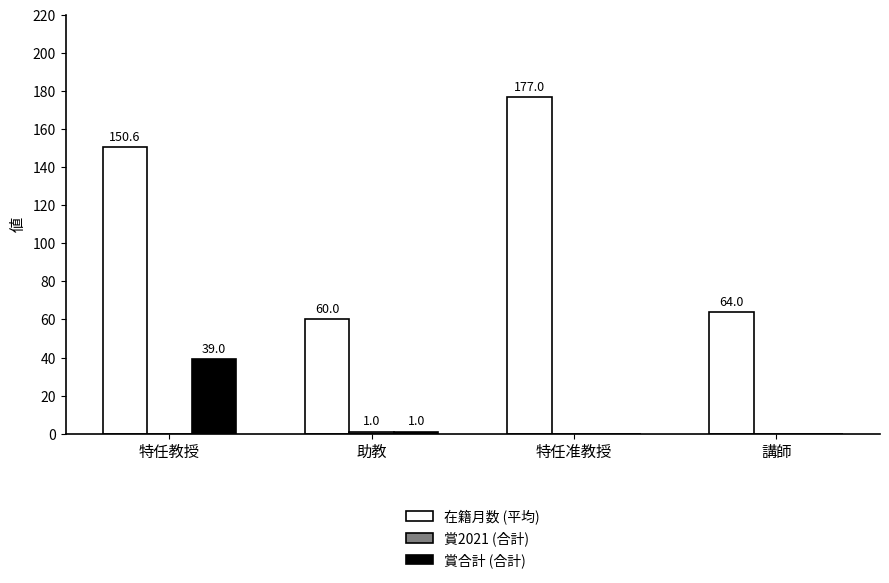

Is it true that 賞合計 (合計) equals 1.0 at 助教?

True